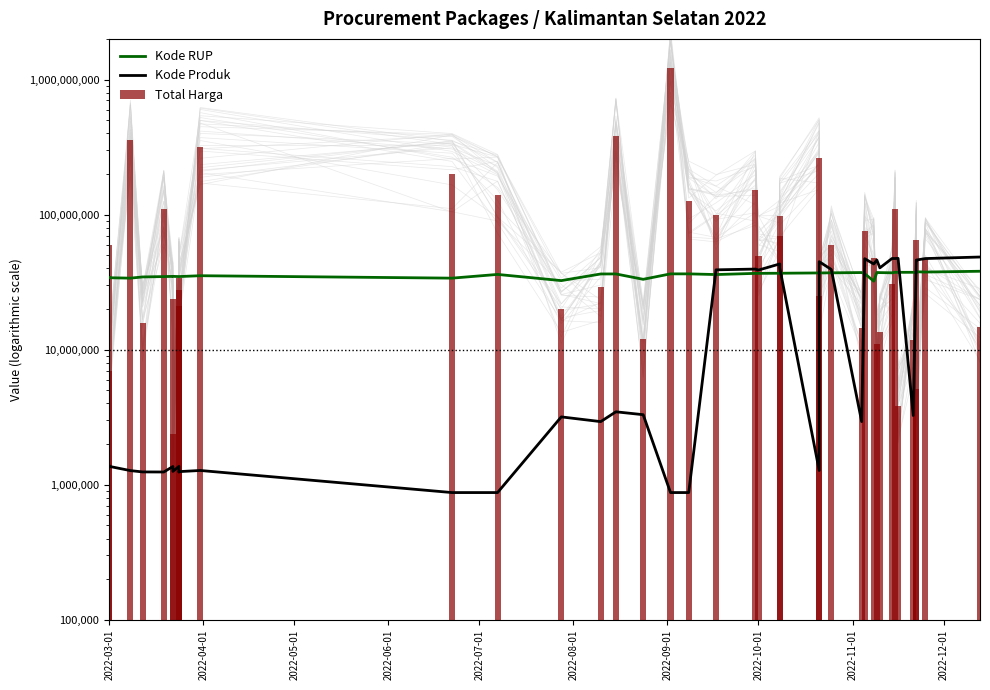

What are all the series names shown in the legend?

Kode RUP, Kode Produk, Total Harga